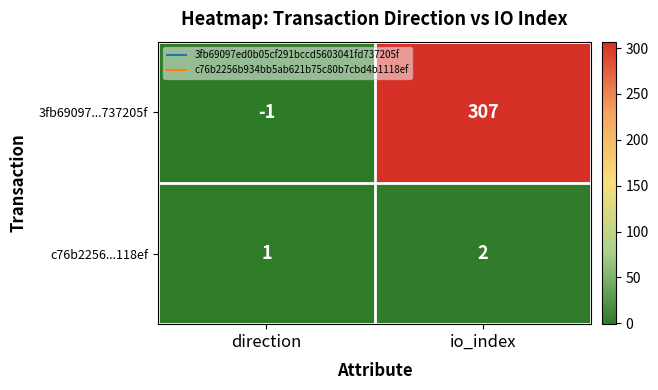

What is the sum of the 3fb69097...737205f values at direction and io_index?

306